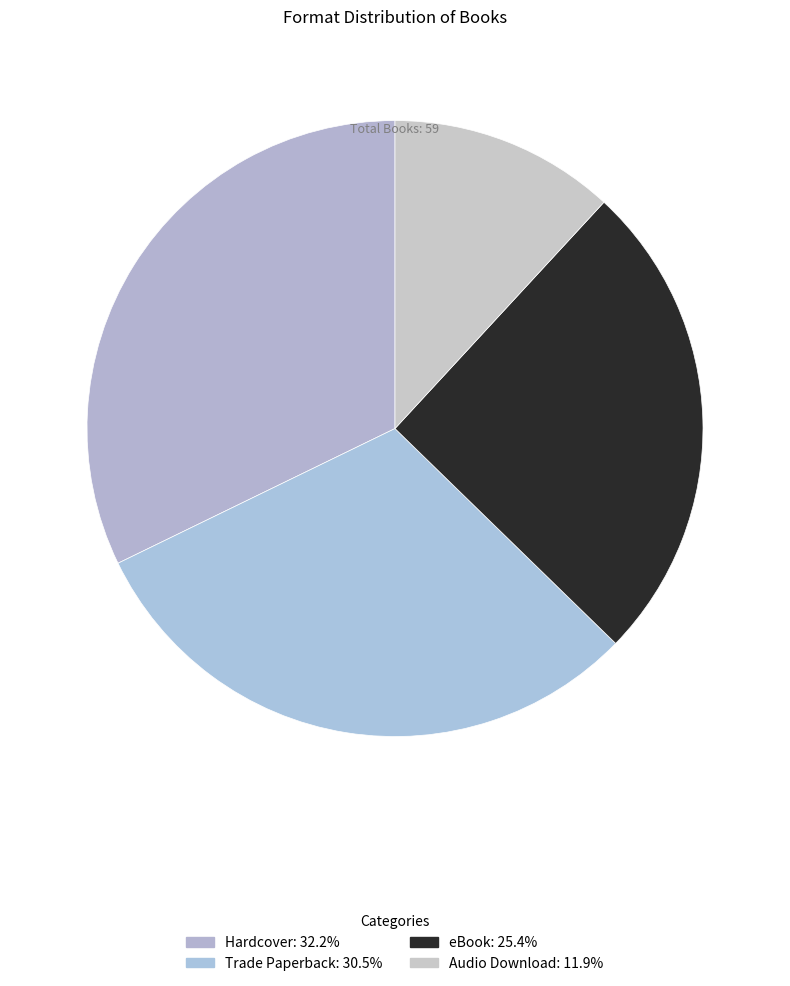

Count the number of slices in the pie.

4